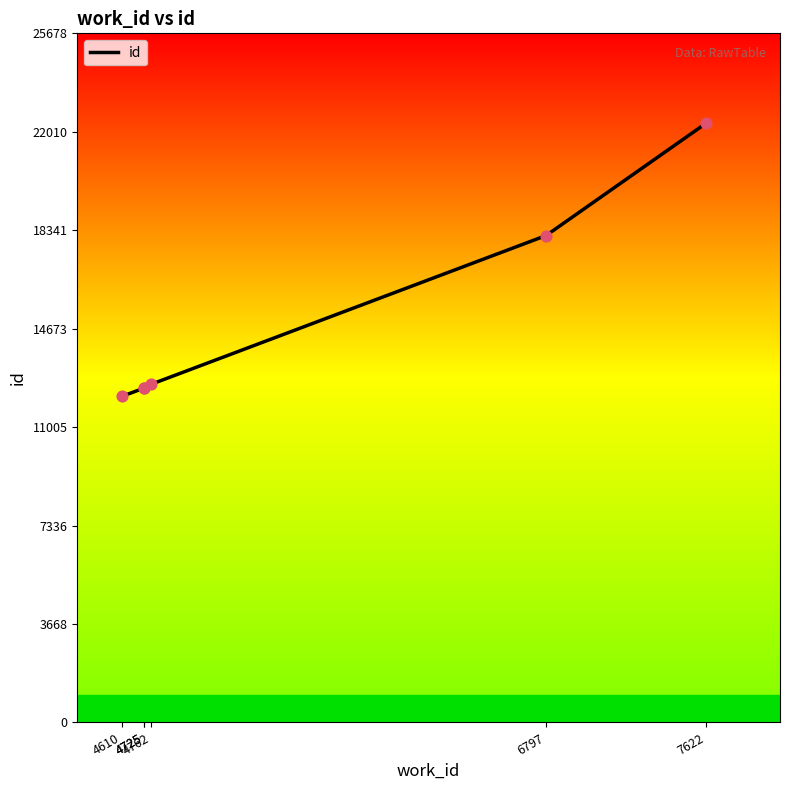

What is the ratio of the value at 4610 to the value at 6797?

0.7